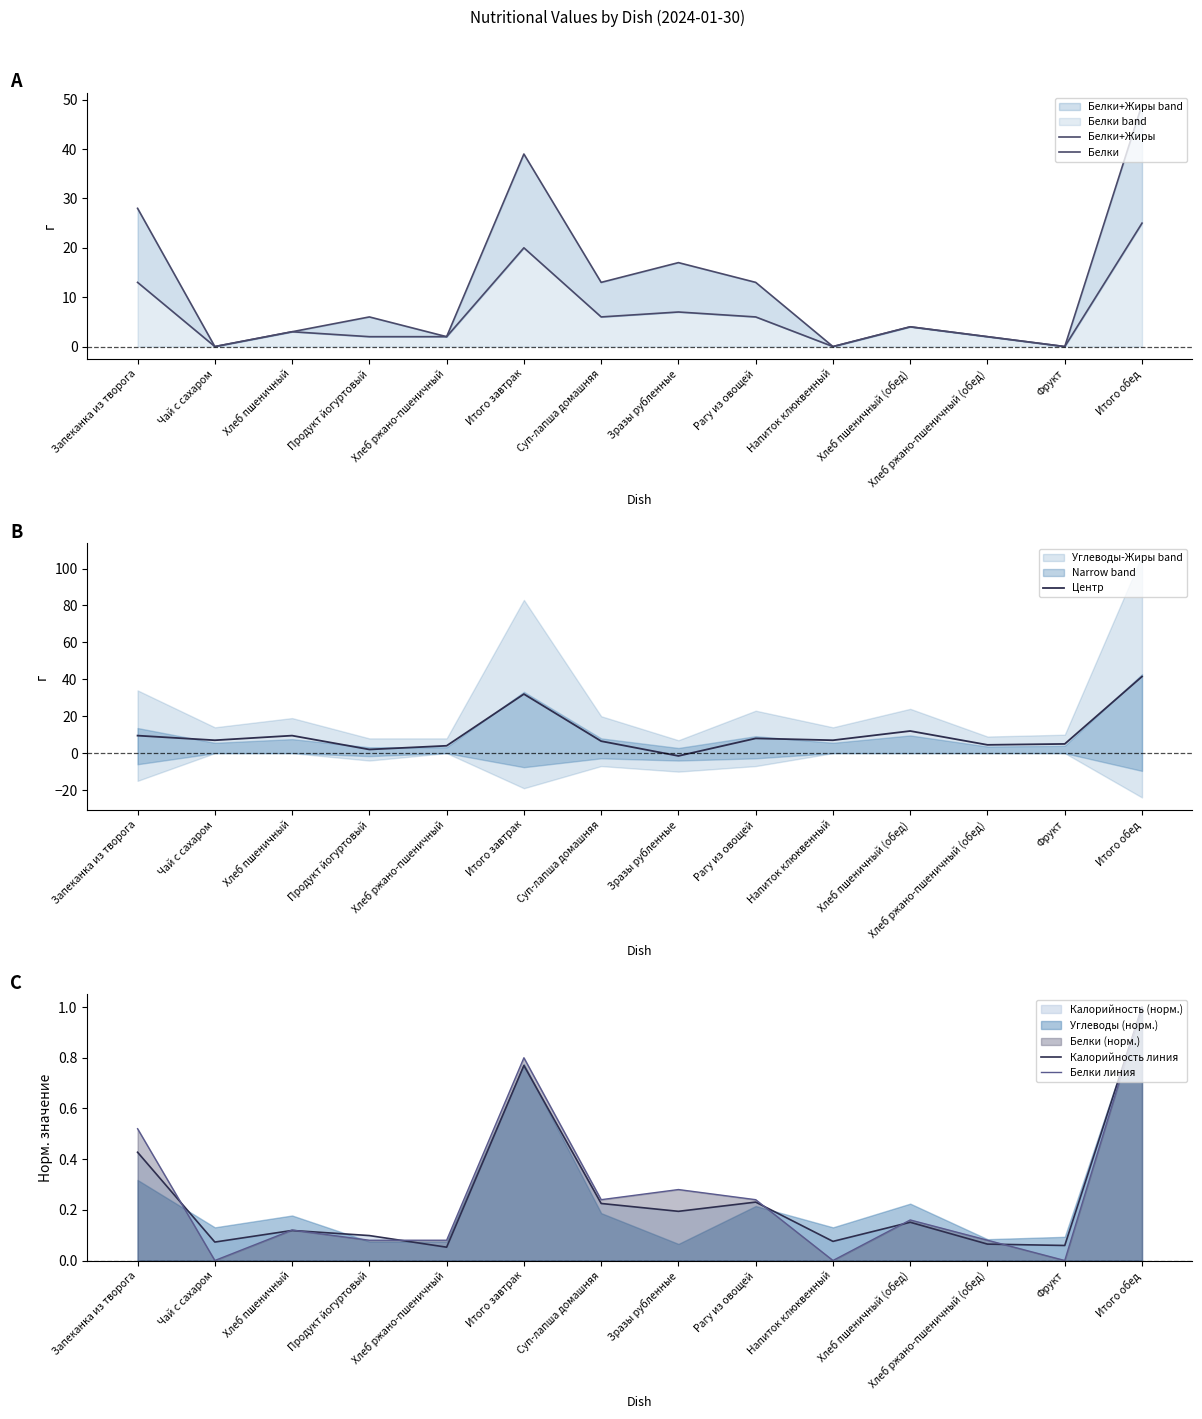

True or false: Калорийность линия and Белки линия intersect in this chart.

True